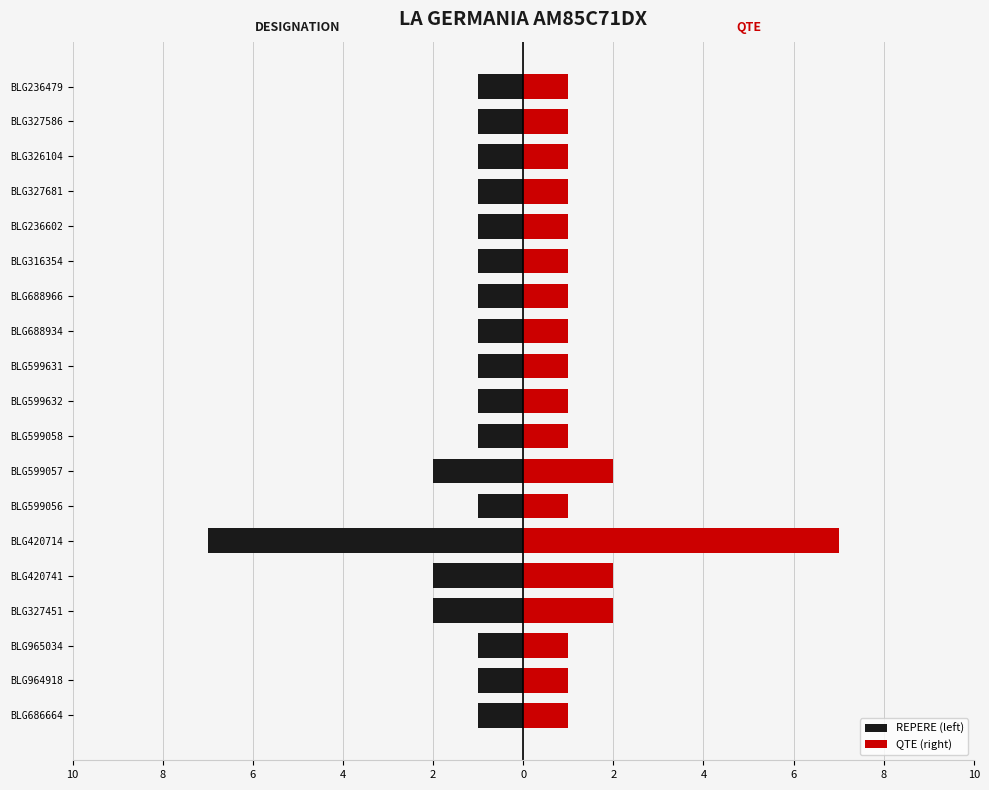

How many distinct data groups are displayed?

2